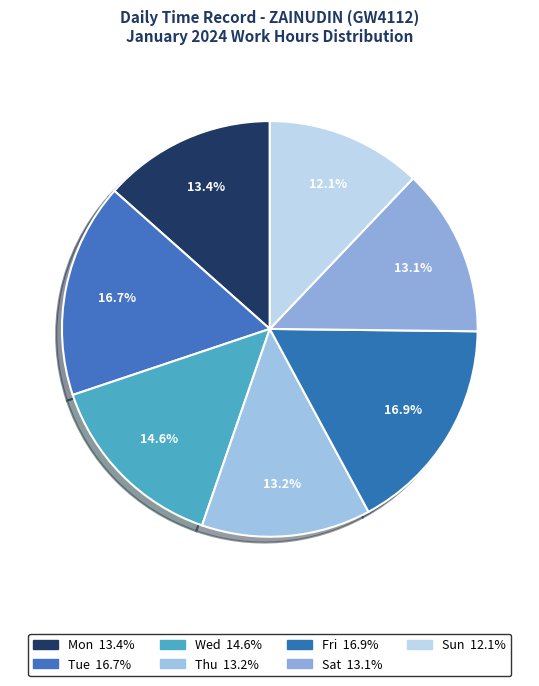

To the nearest percent, what portion does Thu represent?

13%